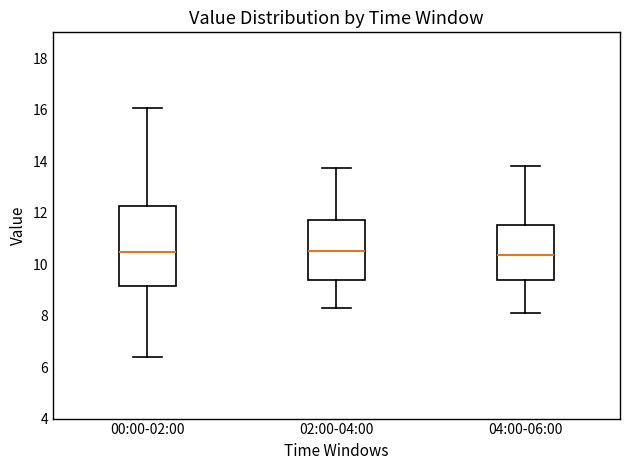

Where is the upper edge of the box for 00:00-02:00 on the y-axis? The values are not printed on the chart, so give them approximately, as read against the axis.

12.2